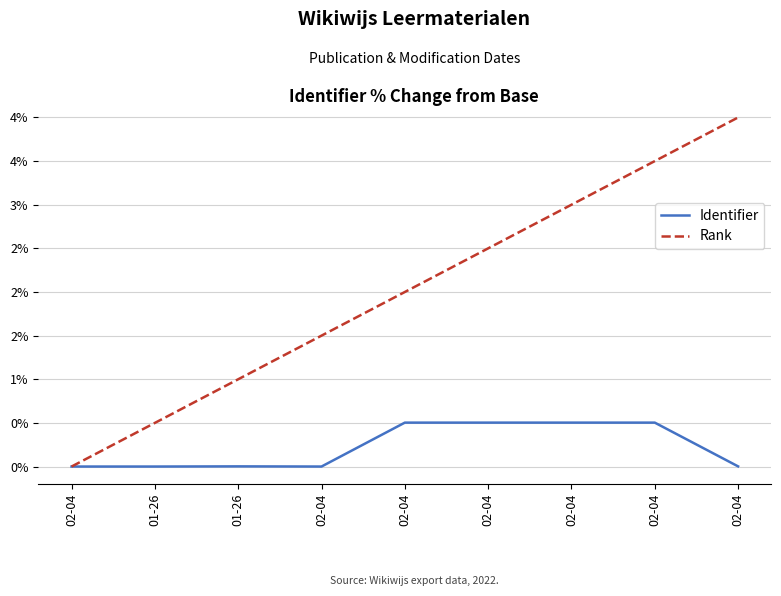

Is this an area chart (filled region under the line)?

No